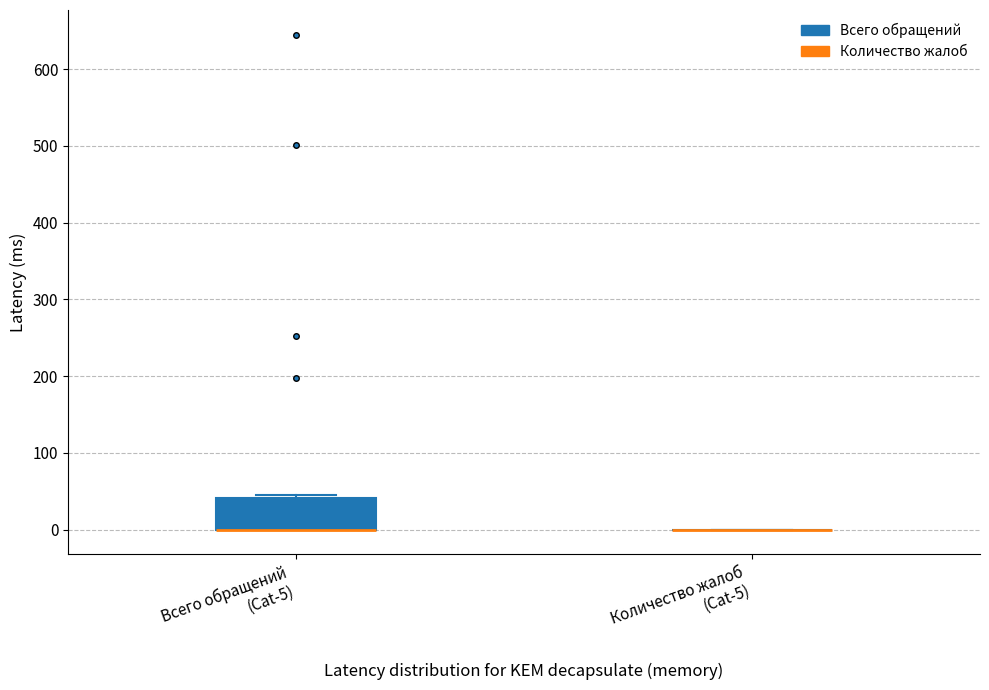

Where is the lower edge of the box for Всего обращений (Cat-5) on the y-axis? The values are not printed on the chart, so give them approximately, as read against the axis.

0